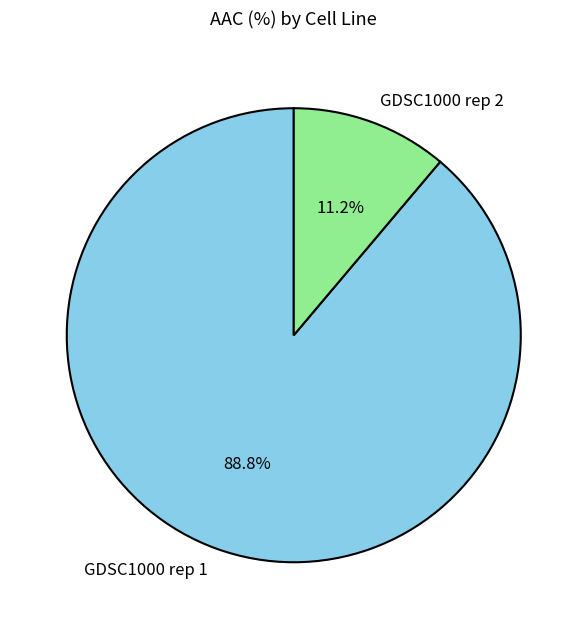

To the nearest percent, what is the combined percentage of GDSC1000 rep 2 and GDSC1000 rep 1?

100%